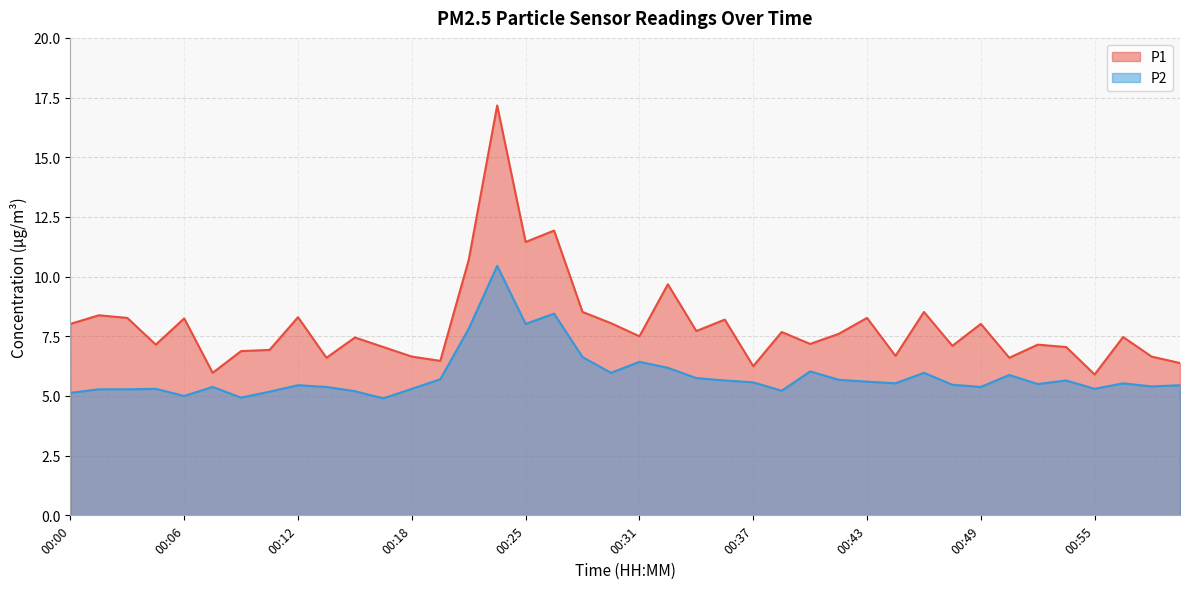

What is the sum of the P2 values at 00:26 and 00:51?

14.3